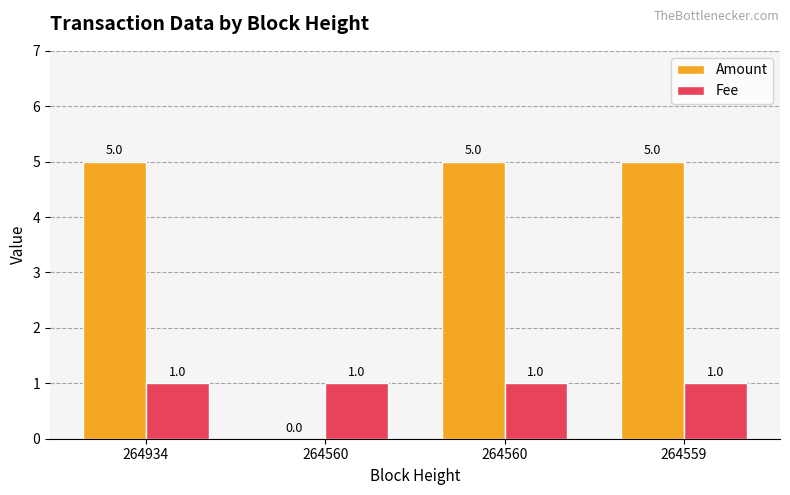

Is it true that Fee equals 1 at 264934?

True